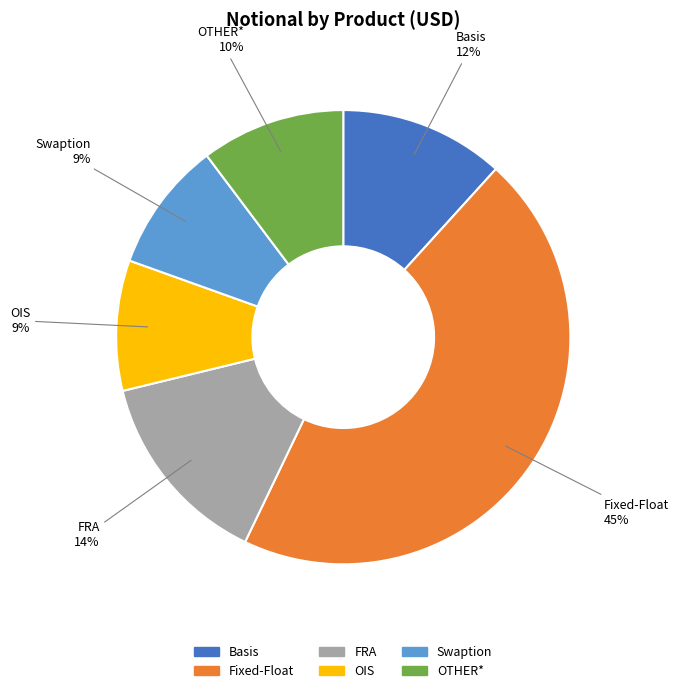

True or false: Basis accounts for 12% of the total.

True